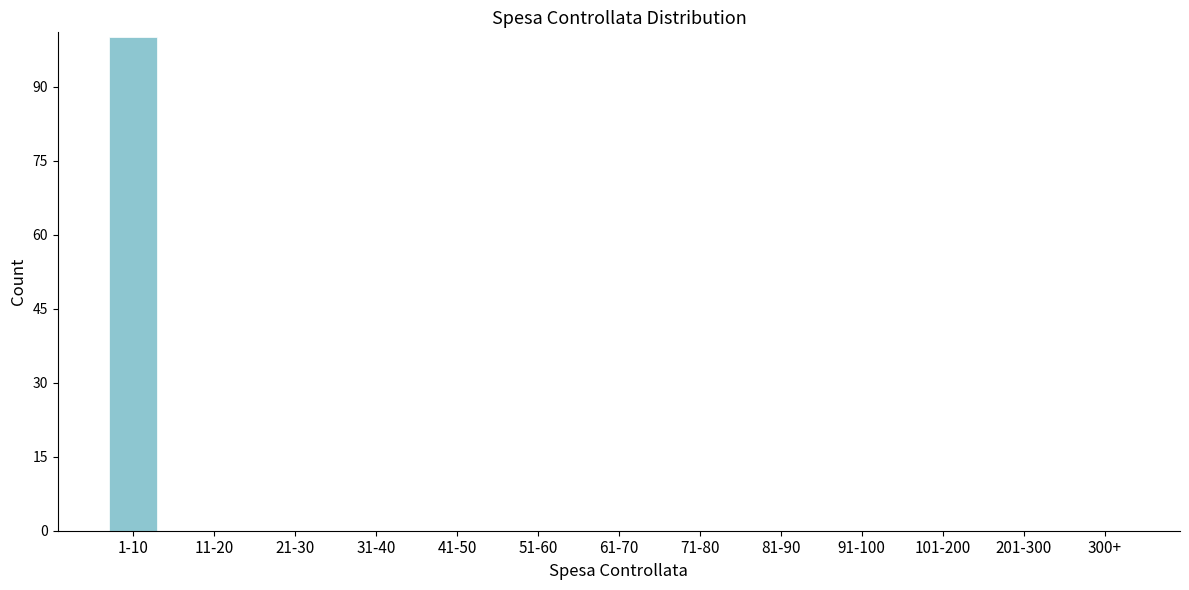

Reading left to right, what are all the values shown in this chart?

1-10=100	11-20=0	21-30=0	31-40=0	41-50=0	51-60=0	61-70=0	71-80=0	81-90=0	91-100=0	101-200=0	201-300=0	300+=0